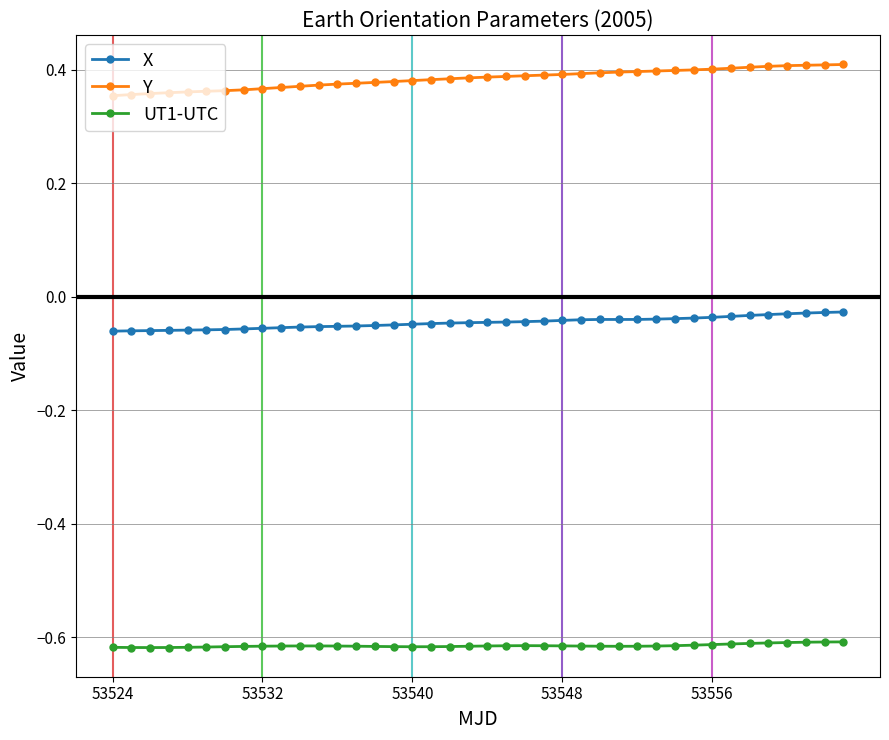

Which series has the widest spread of values?

Y